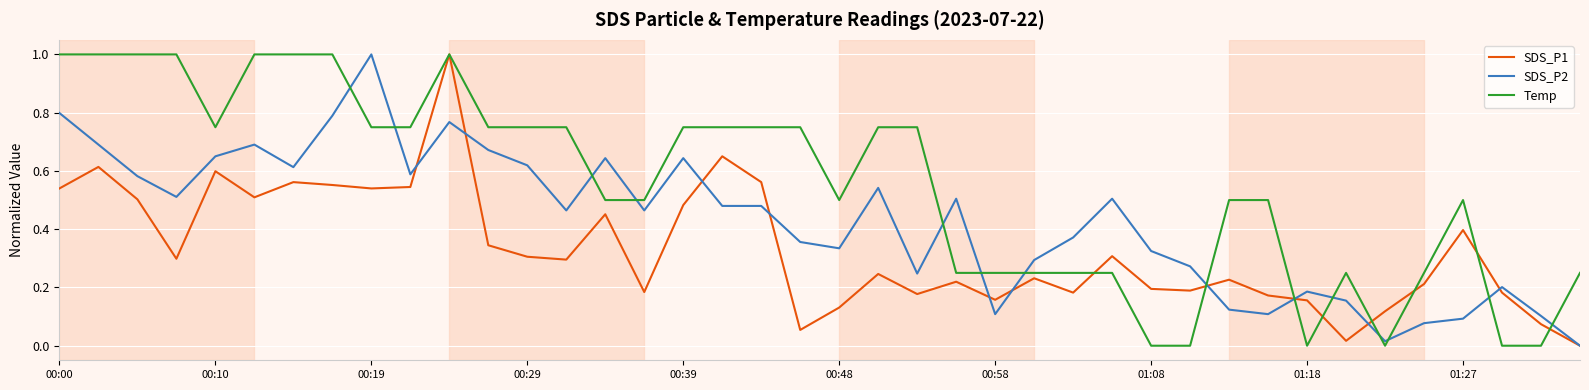

Which series has the largest total across all categories?

Temp